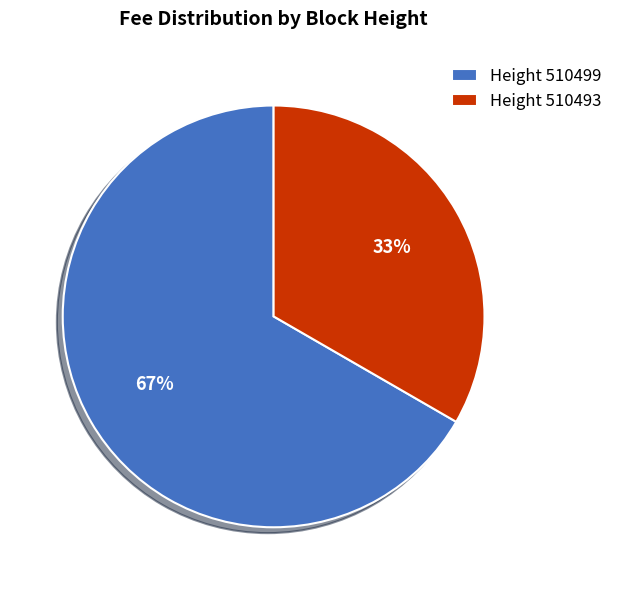

What percentage is the Height 510493 slice, to the nearest percent?

33%